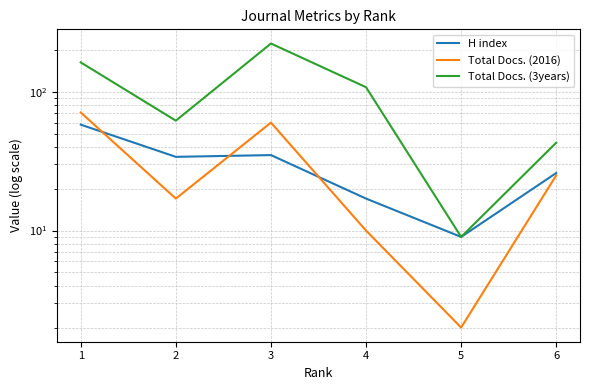

Which series changed the most between 1 and 4?

Total Docs. (2016)